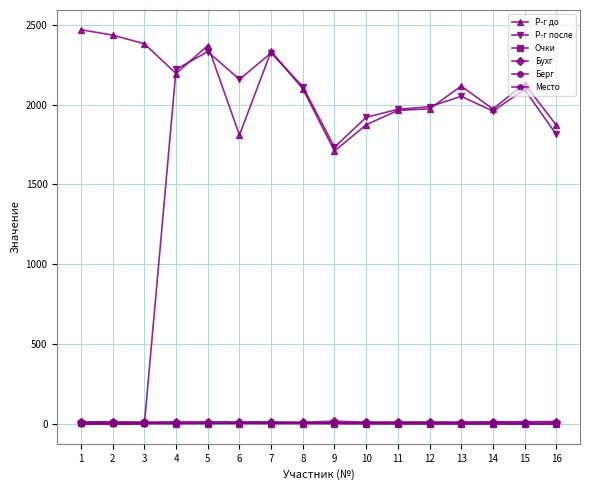

What is the value of the Р-г после point at the 10th from the left?

1920